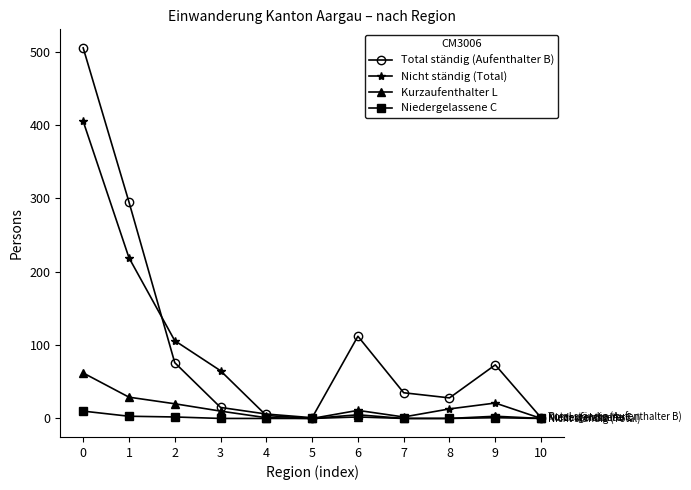

How many data points in Nicht ständig (Total) are less than 13?

5